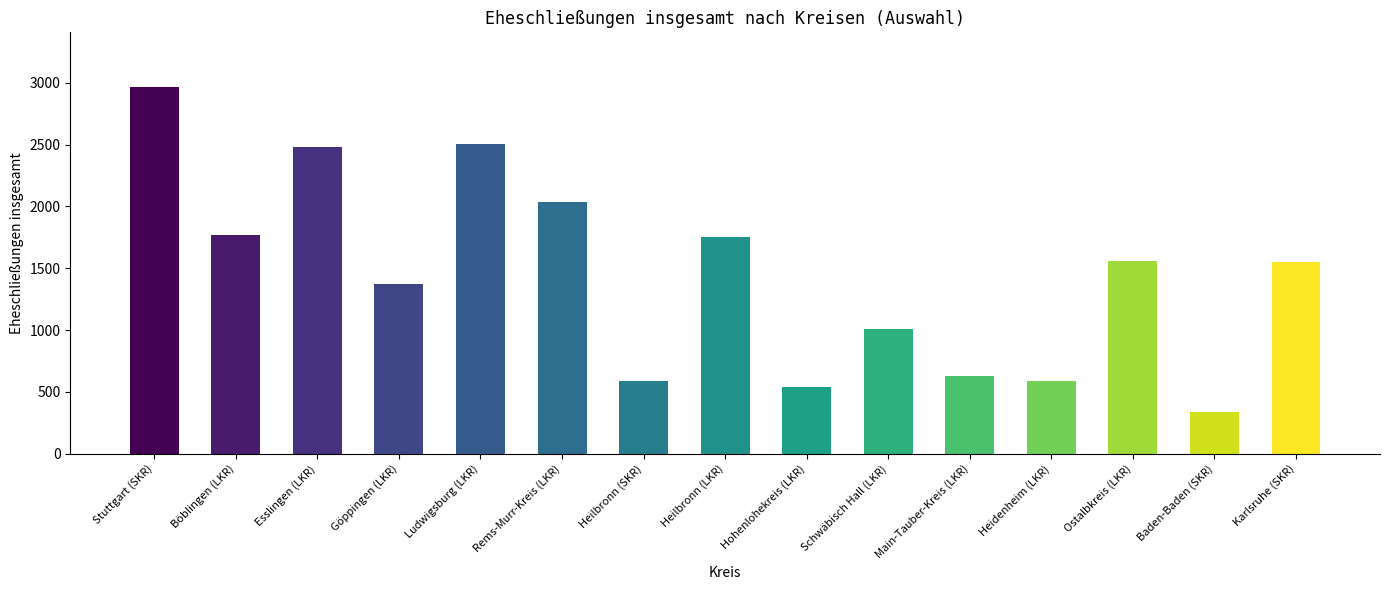

Which has a higher value, Ostalbkreis (LKR) or Böblingen (LKR)?

Böblingen (LKR)